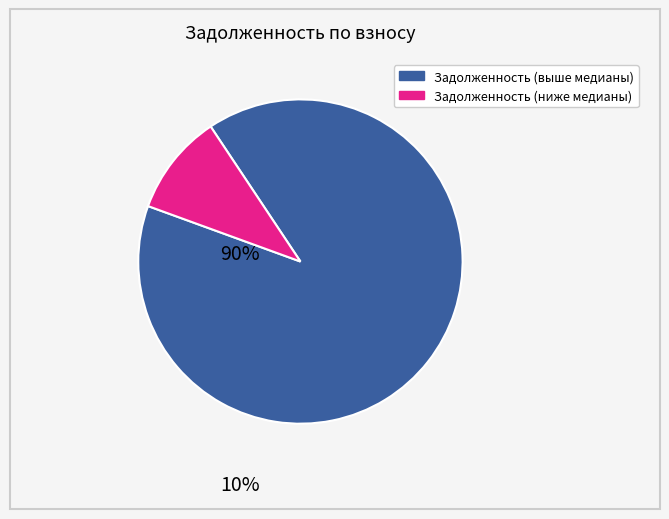

How many segments does this pie chart have?

2